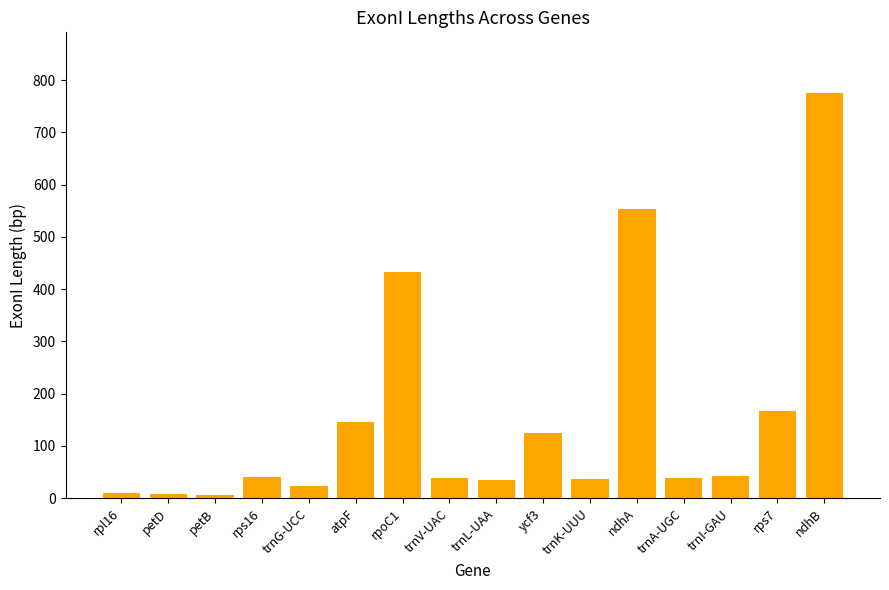

What is the change in value from rpl16 to trnV-UAC?

+29